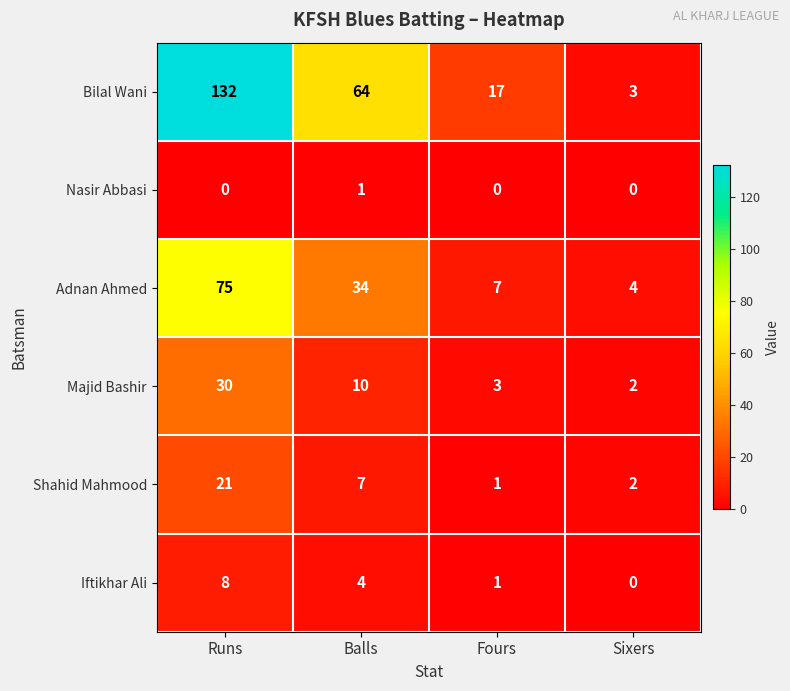

Which series has the largest total across all categories?

Bilal Wani